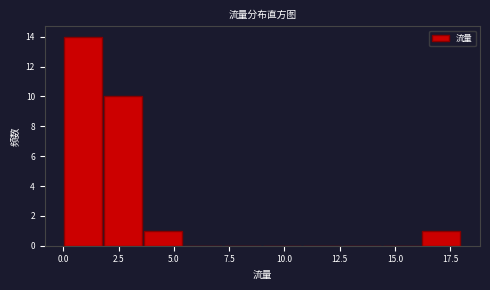

Around what value on the x-axis is the tallest bar? Give the approximate position of its centre, as read against the axis.

1.0